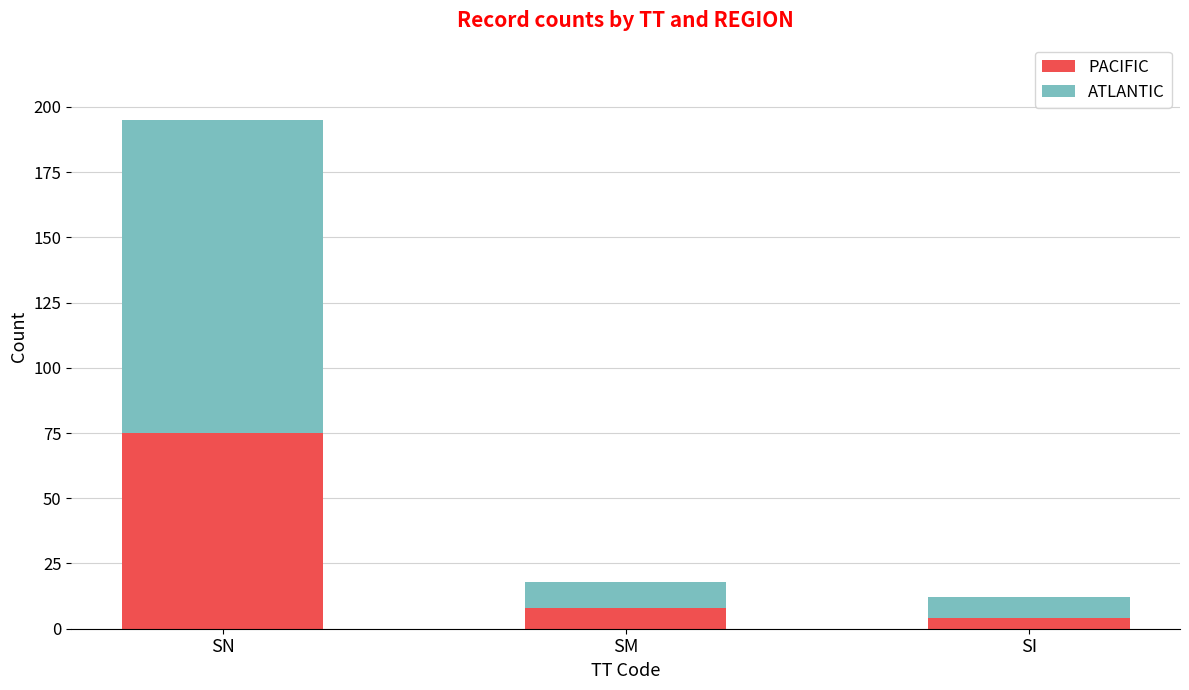

True or false: PACIFIC has a value of 8 at SM.

True